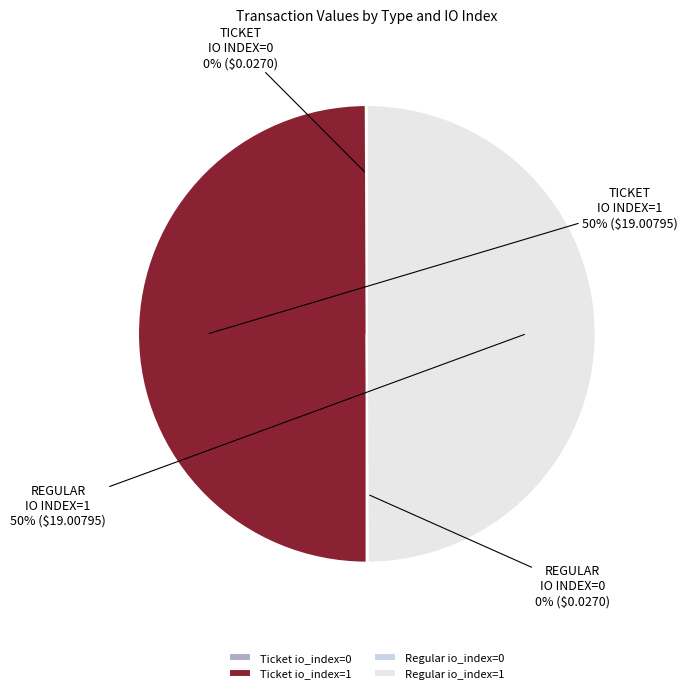

To the nearest percent, what is the difference between the largest and smallest slice percentages?

50%